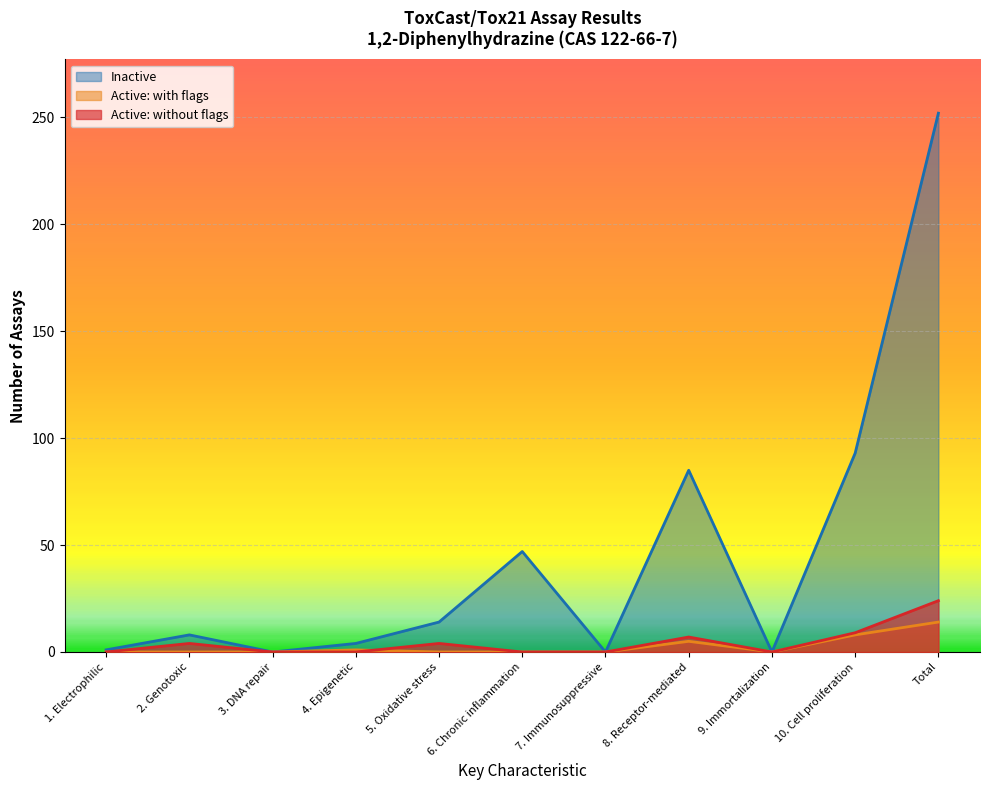

At which category does Active: with flags reach its first local valley?

9. Immortalization